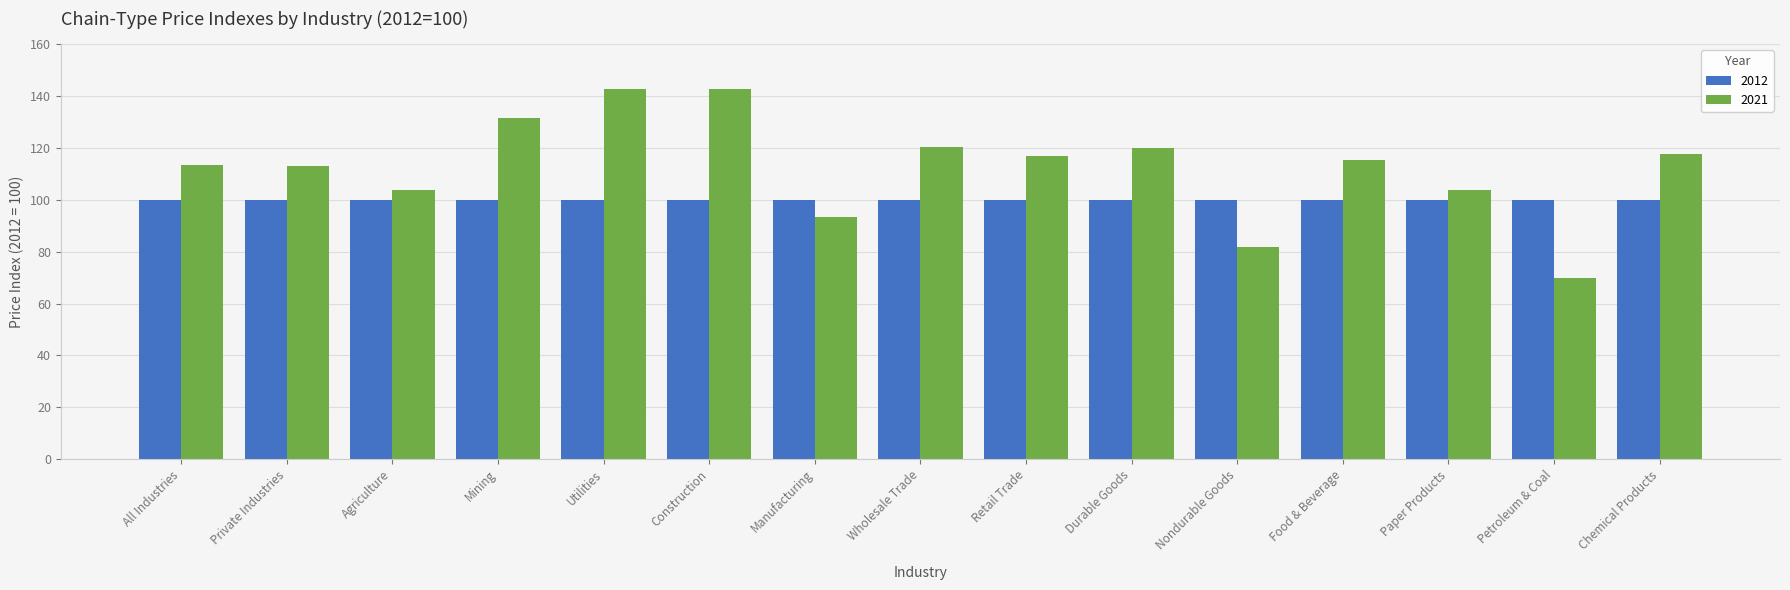

What position from the right is Wholesale Trade?

8